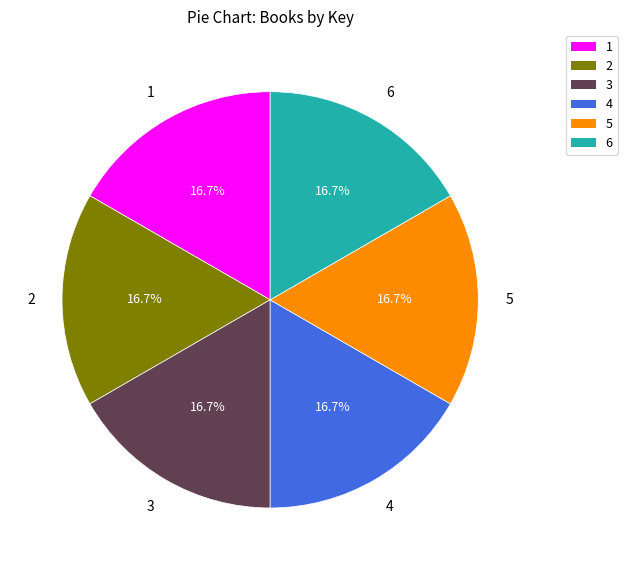

Is the sum of 3 and 4 greater than half?

No